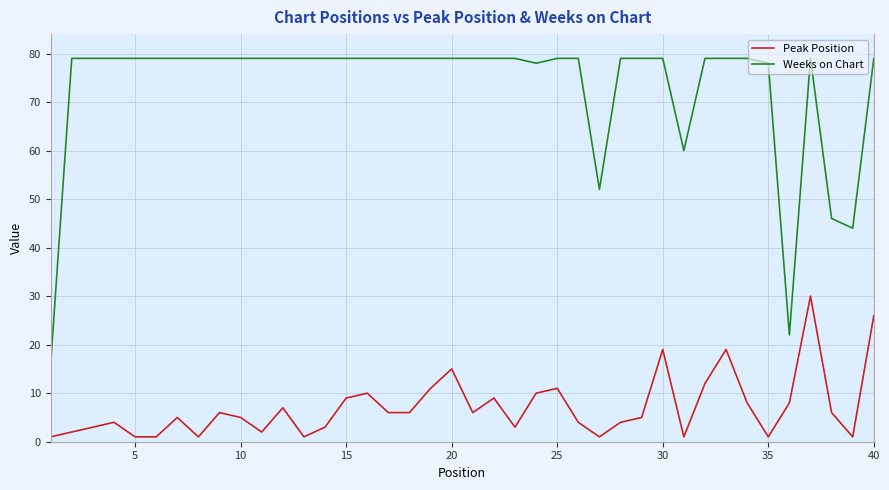

Does the chart display data point markers on the line(s)?

No